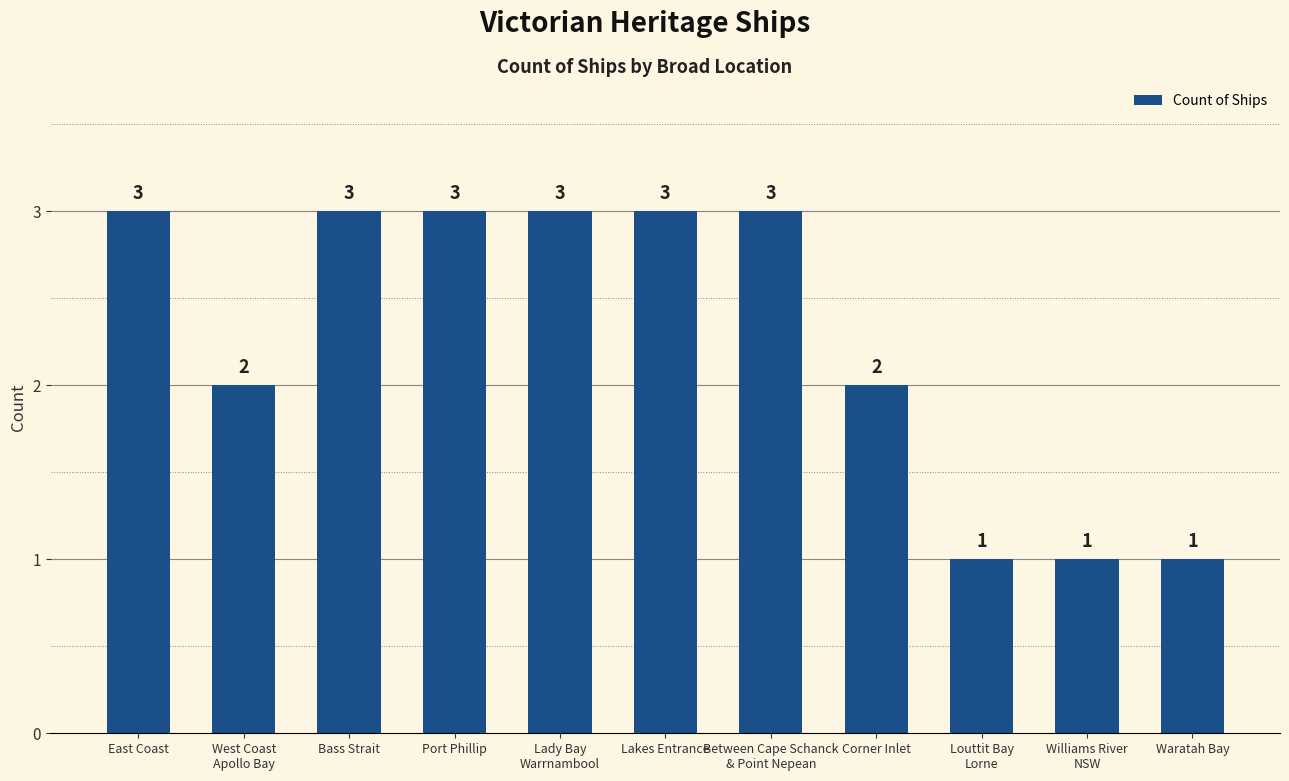

What is the label of the 11th bar from the right?

East Coast